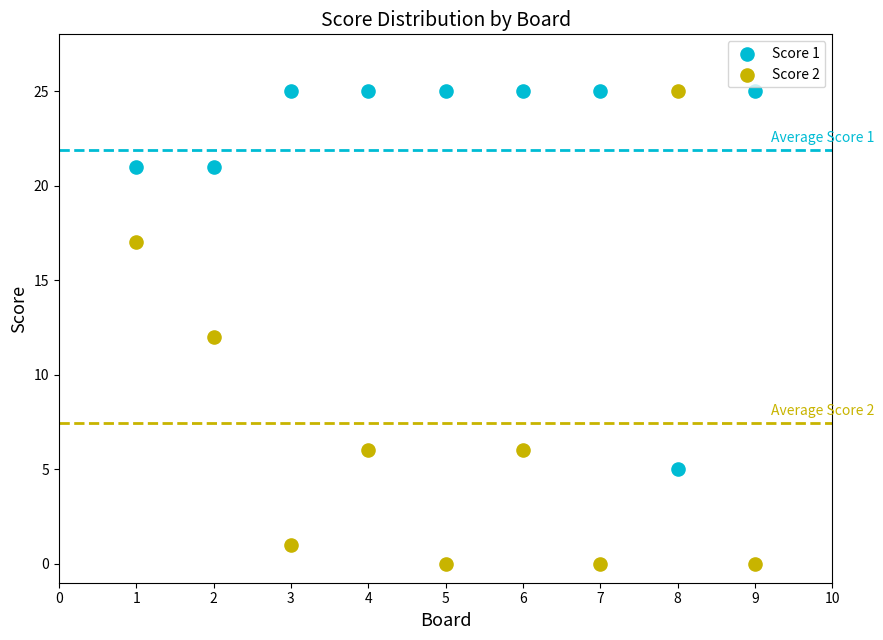

What are all the series names shown in the legend?

Score 1, Score 2